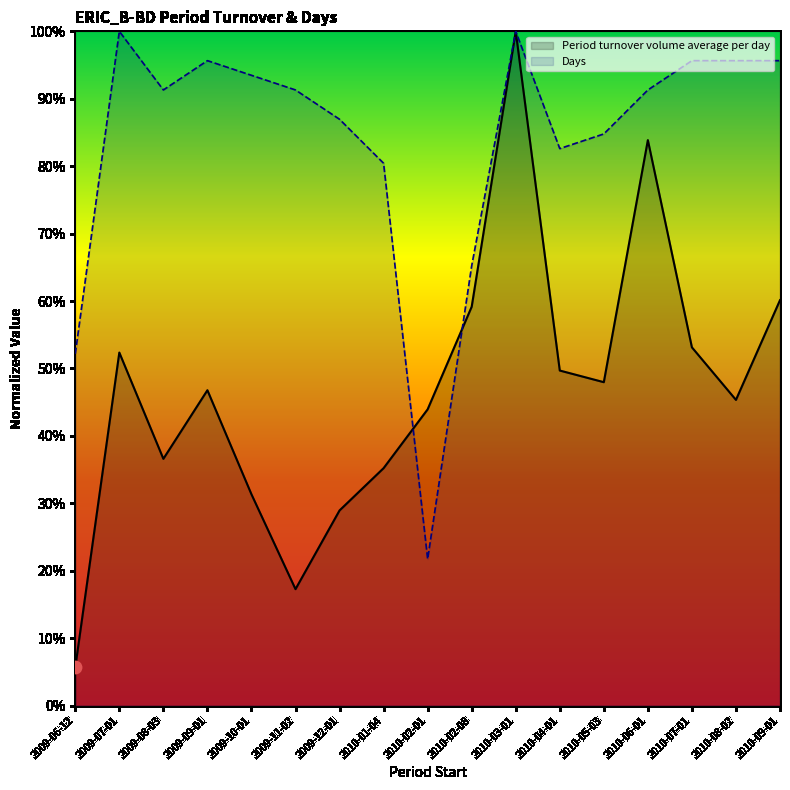

Which series reaches the maximum Y coordinate?

Period turnover volume average per day